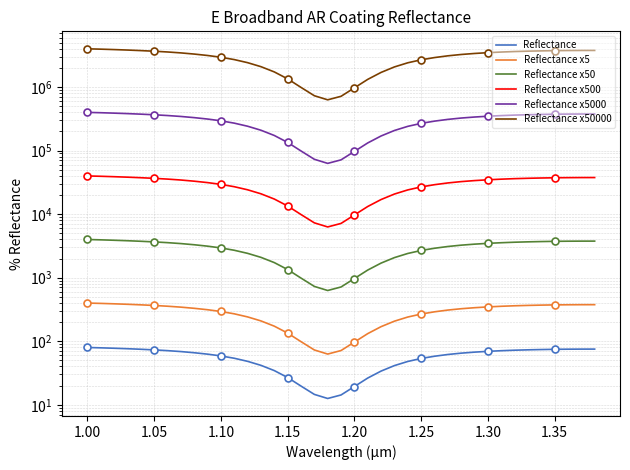

Which has a higher value, 1.40 or 0.95?

0.95